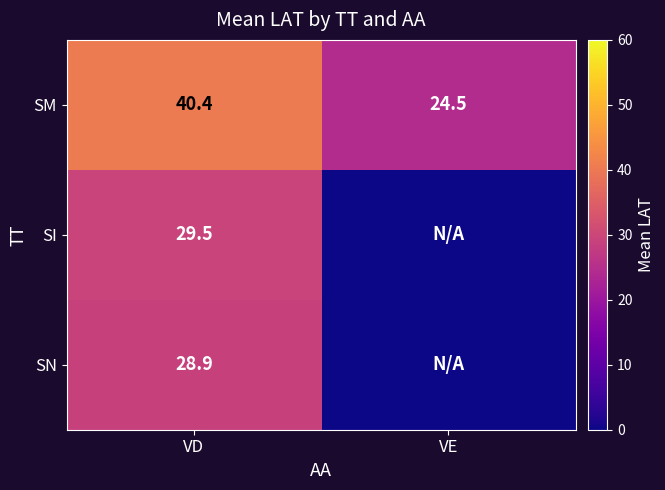

The value of SN at VD is 44.0. True or false?

False